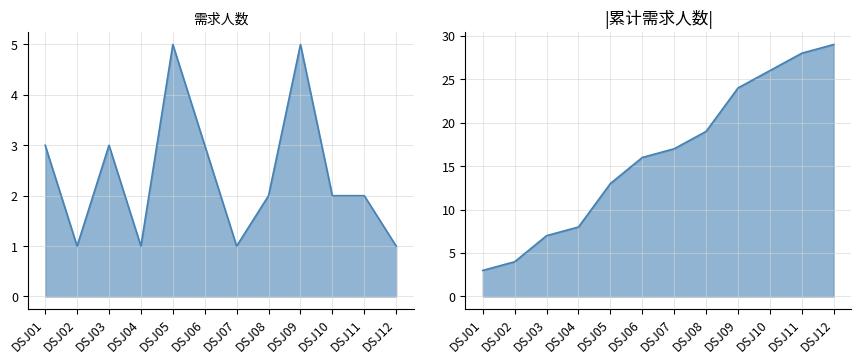

What is the difference between the 累计需求人数 values at DSJ09 and DSJ04?

16